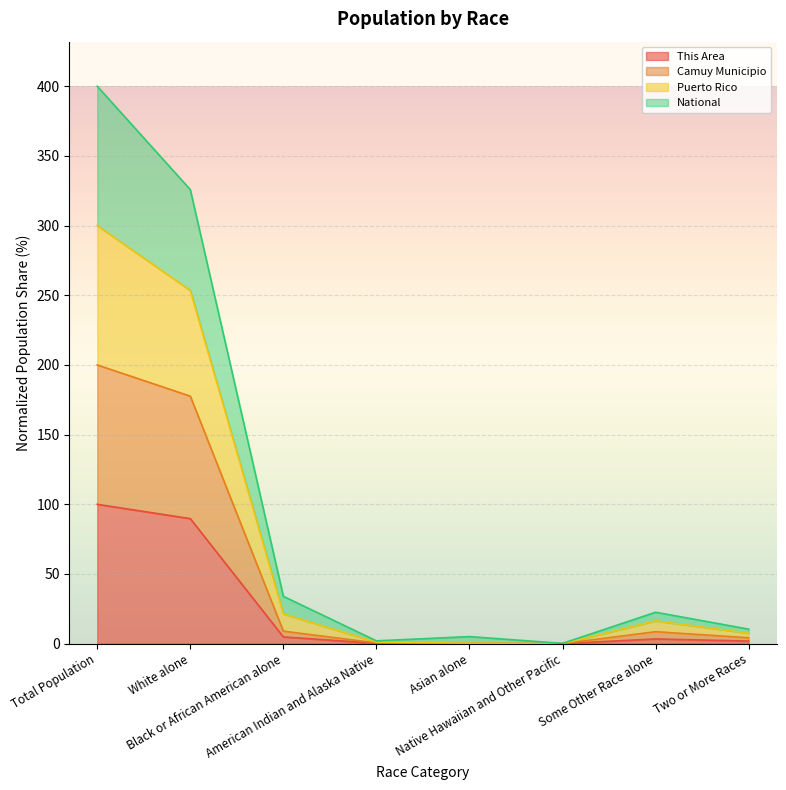

The National series shows 0.0 at Native Hawaiian and Other Pacific. True or false?

False